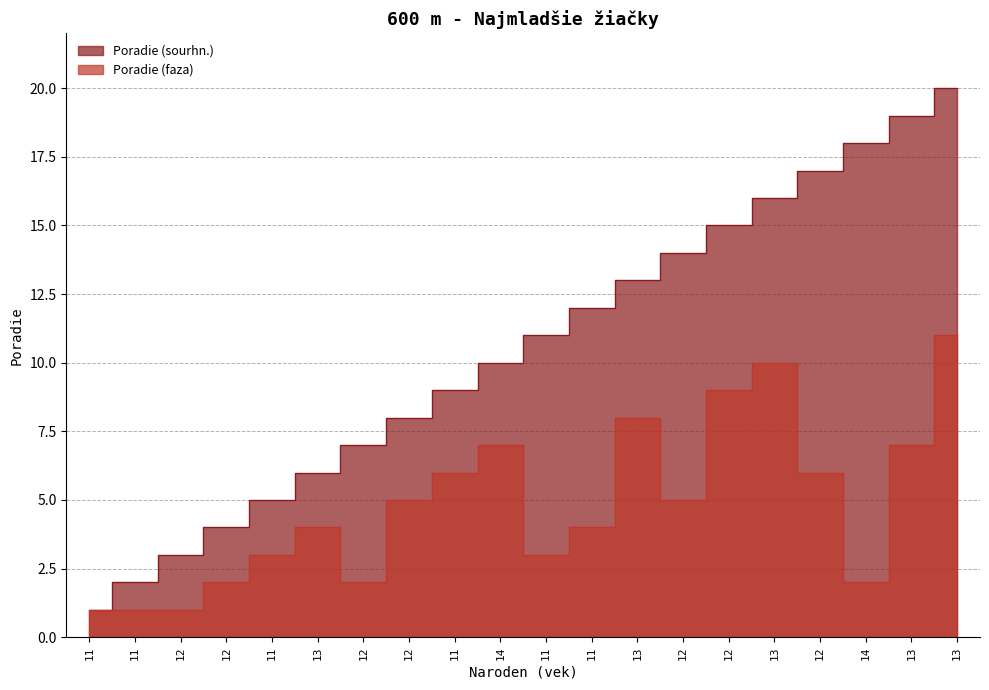

Reading right to left, extract all data points from this chart.

Poradie (sourhn.): 13=20	13=19	14=18	12=17	13=16	12=15	12=14	13=13	11=12	11=11	14=10	11=9	12=8	12=7	13=6	11=5	12=4	12=3	11=2	11=1
Poradie (faza): 13=11	13=7	14=2	12=6	13=10	12=9	12=5	13=8	11=4	11=3	14=7	11=6	12=5	12=2	13=4	11=3	12=2	12=1	11=1	11=1